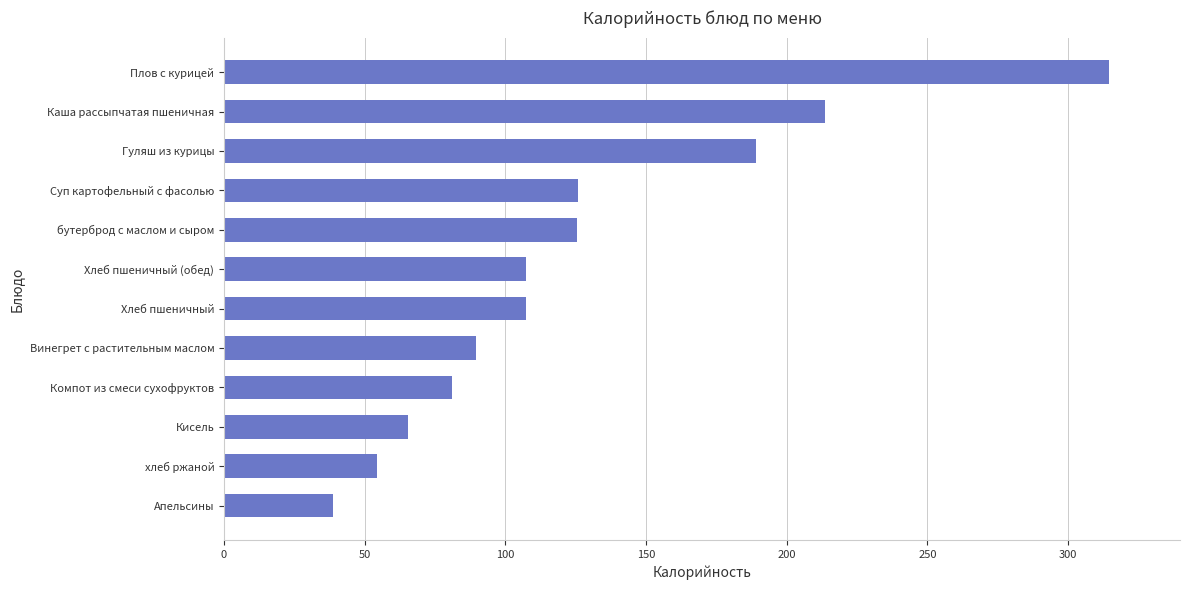

What is the average value?

126.0